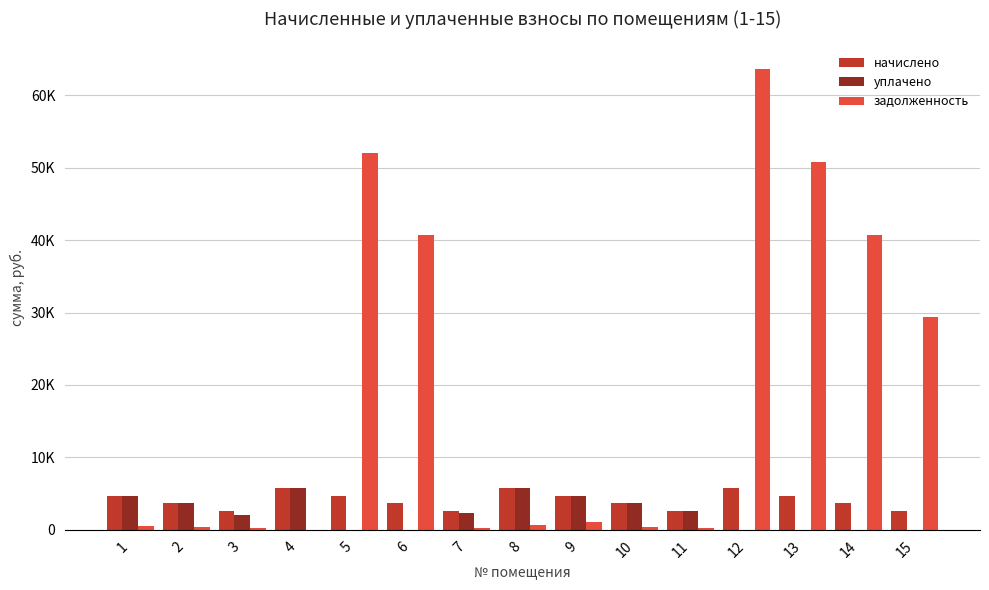

What are all the series names shown in the legend?

начислено, уплачено, задолженность